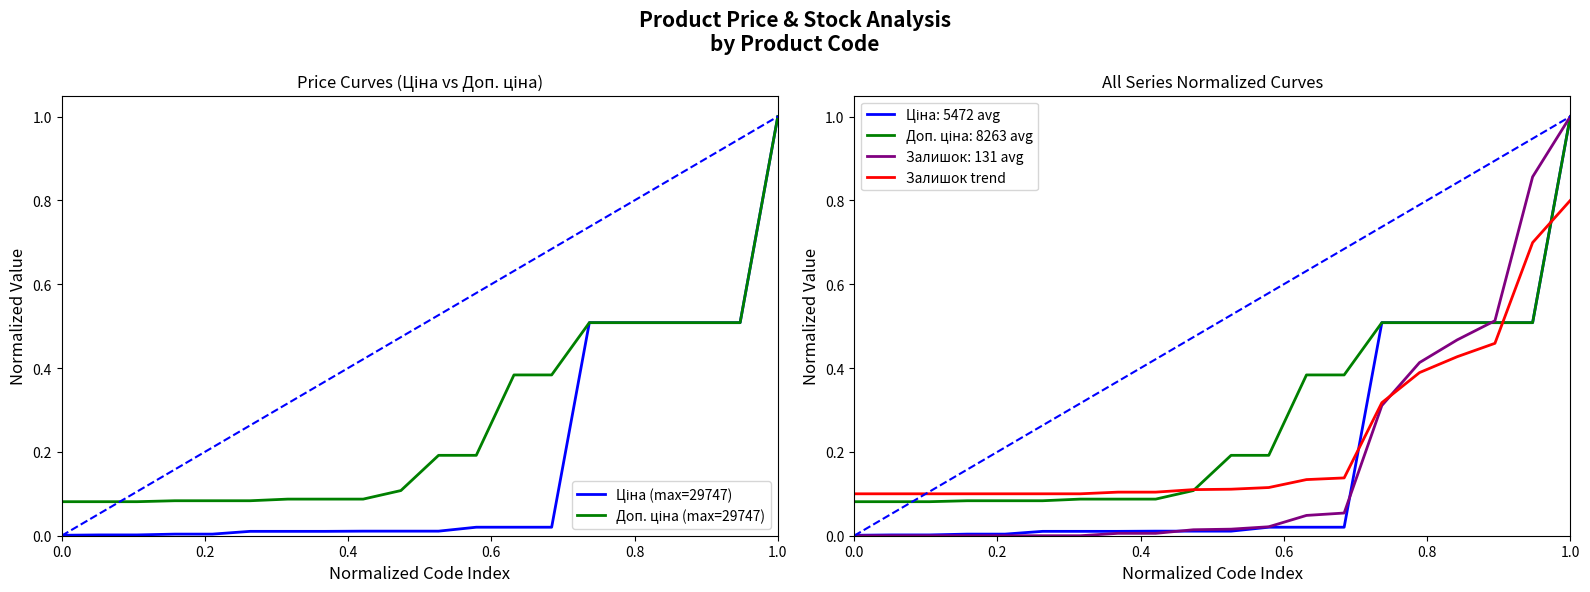

True or false: Ціна (max=29747) and Залишок trend intersect in this chart.

True